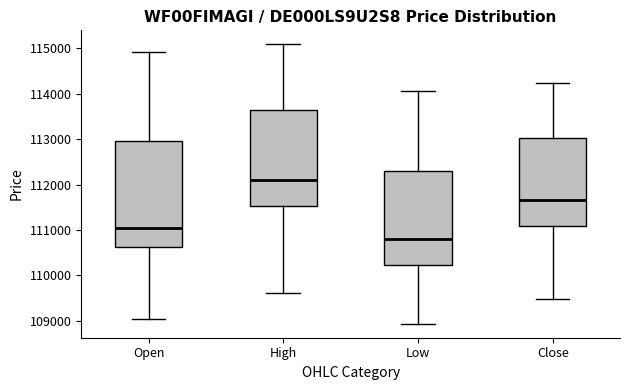

Reading left to right, read every box against the y-axis: the position of its median line, the range the box covers, and the ends of its whiskers. The values are not printed on the chart, so give them approximately, as read against the axis.

Open: median 111000, box 110600 to 113000, whiskers 109000 to 114900
High: median 112100, box 111500 to 113600, whiskers 109600 to 115100
Low: median 110800, box 110200 to 112300, whiskers 108900 to 114100
Close: median 111700, box 111100 to 113000, whiskers 109500 to 114200